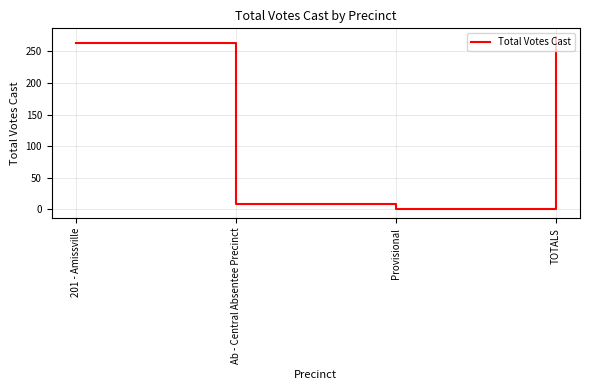

At which category does the data reach its first local valley?

Provisional